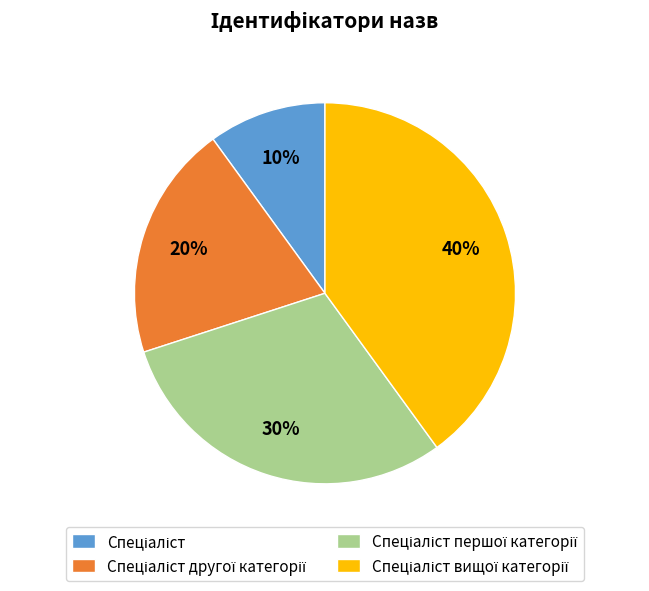

Is there a majority slice in this chart?

No